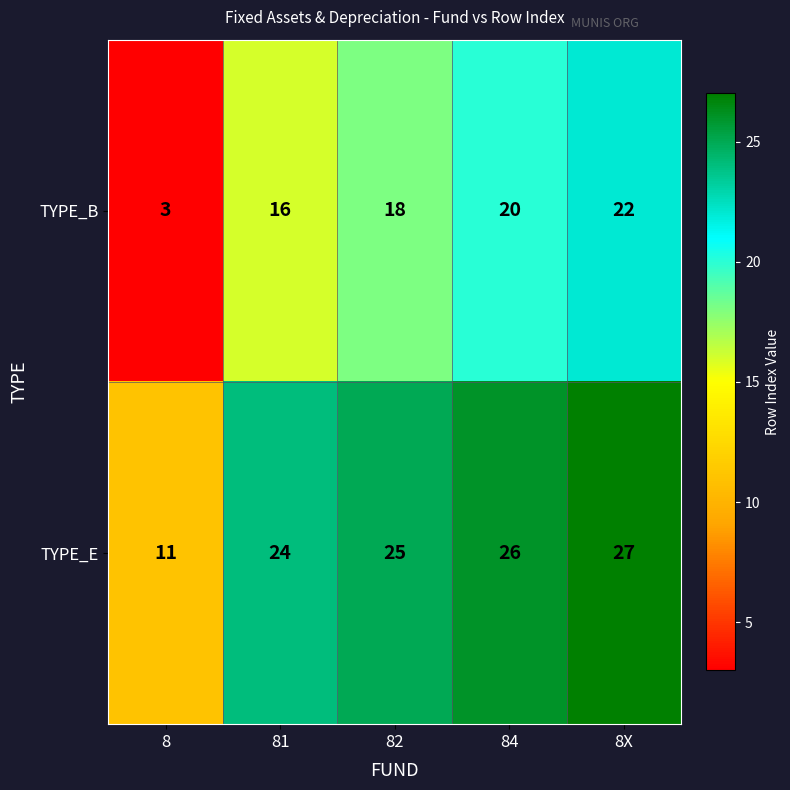

Is it true that TYPE_B equals 22 at 8X?

True